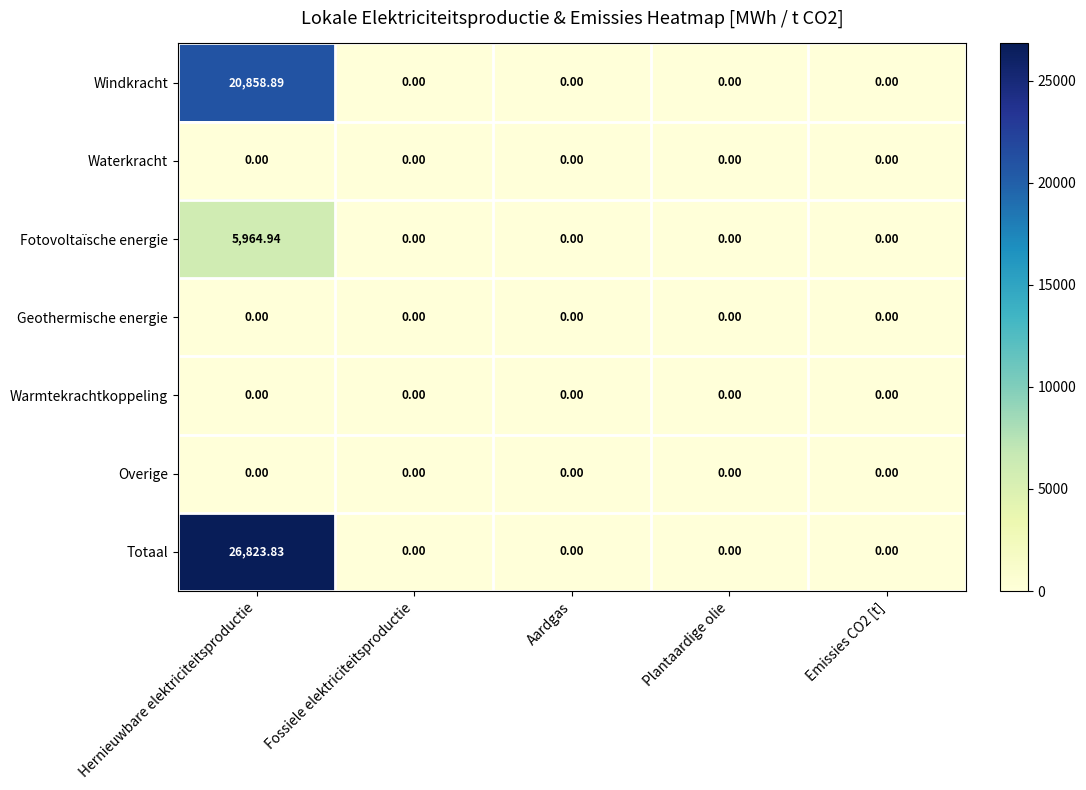

How many data points does each series have?

5